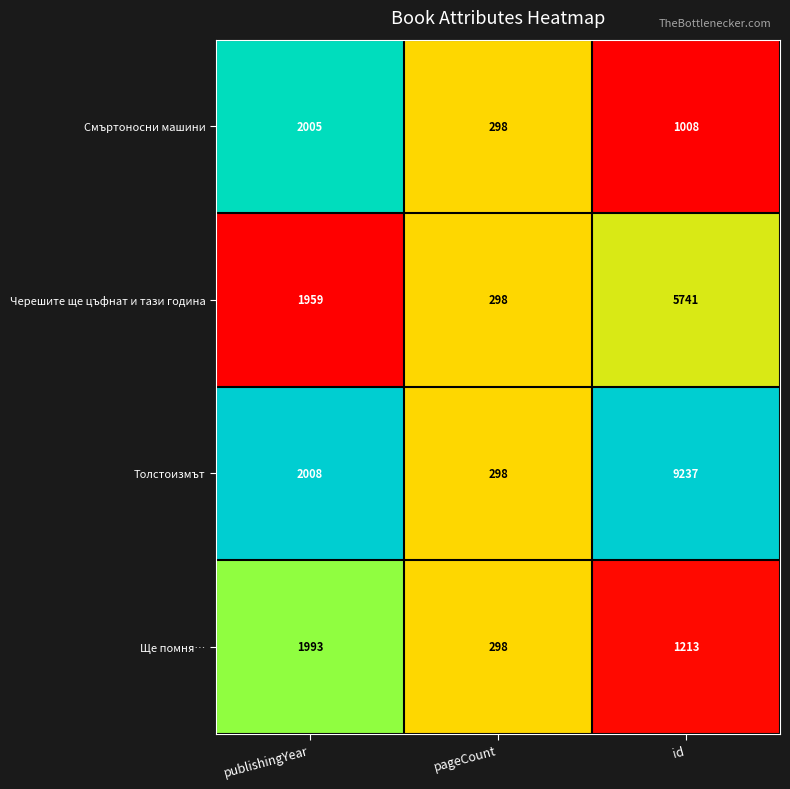

What is the spread (max minus min) of values at publishingYear?

49